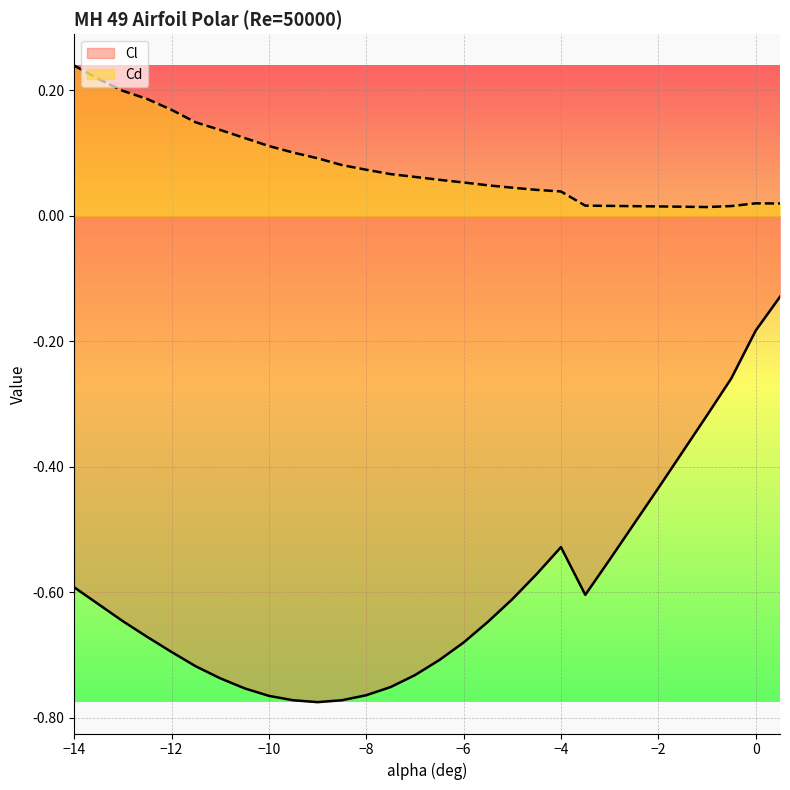

How many data points does each series have?

30